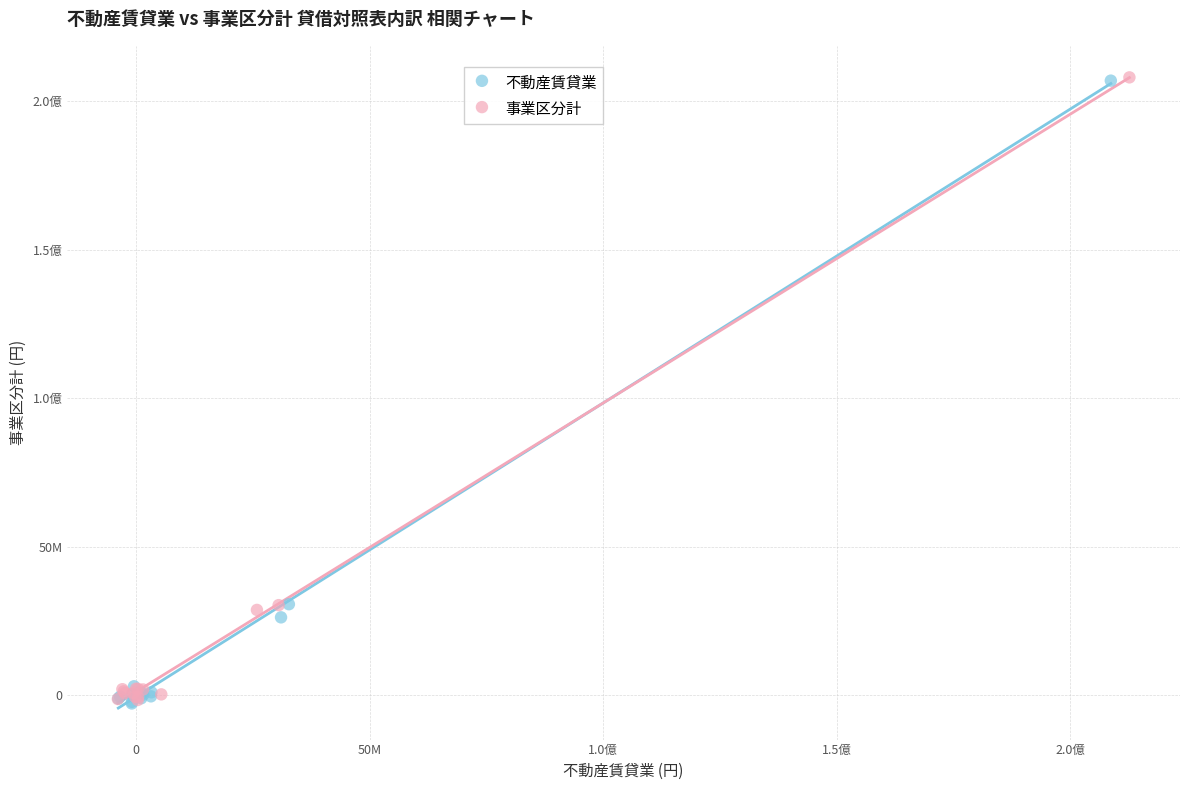

What are all the series names shown in the legend?

不動産賃貸業, 事業区分計